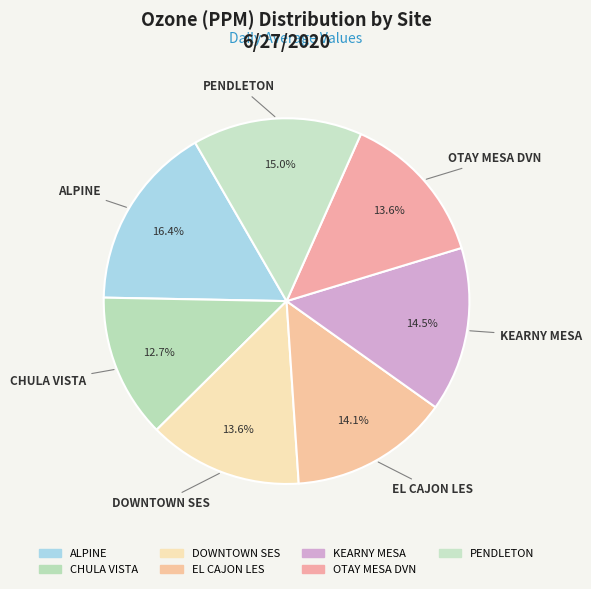

Count the number of slices in the pie.

7